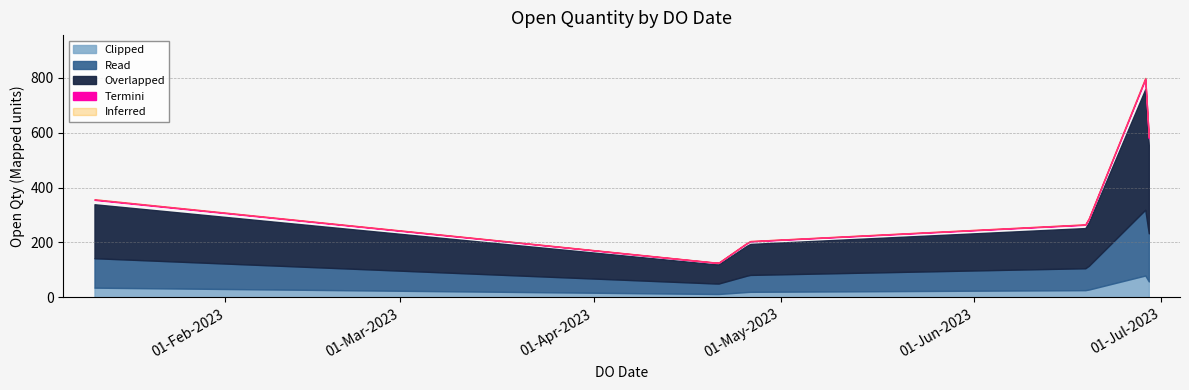

Where is the first local maximum?

29/06/2023